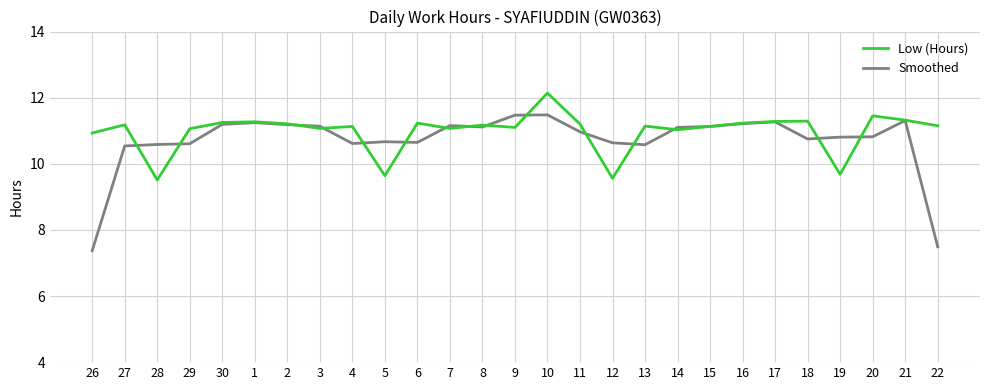

Is the value of Smoothed at 28 greater than the value of Low (Hours) at 26?

No